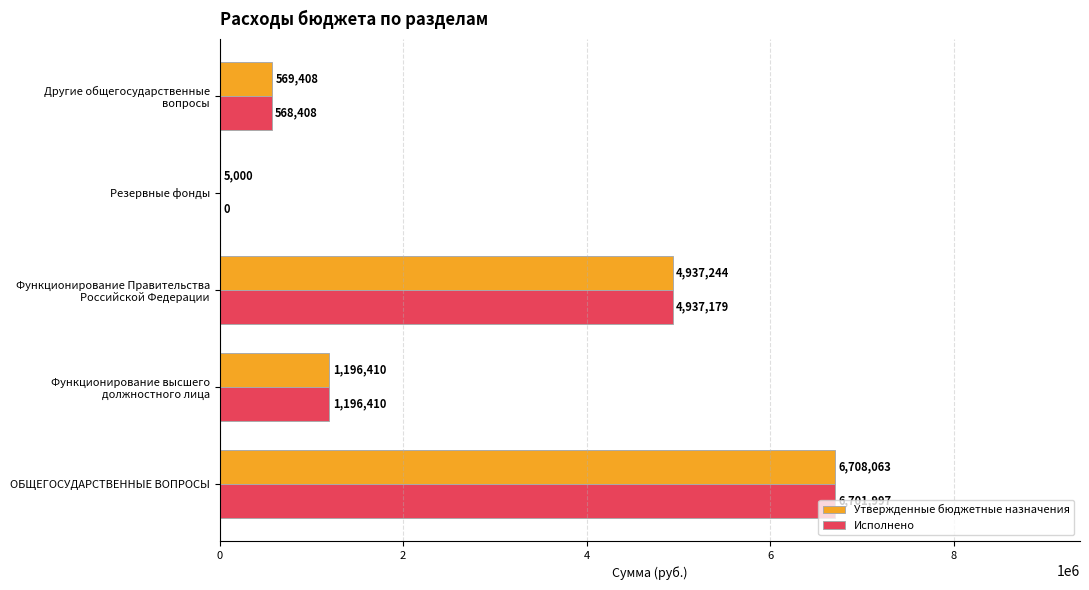

At which label does Исполнено reach its peak?

ОБЩЕГОСУДАРСТВЕННЫЕ ВОПРОСЫ